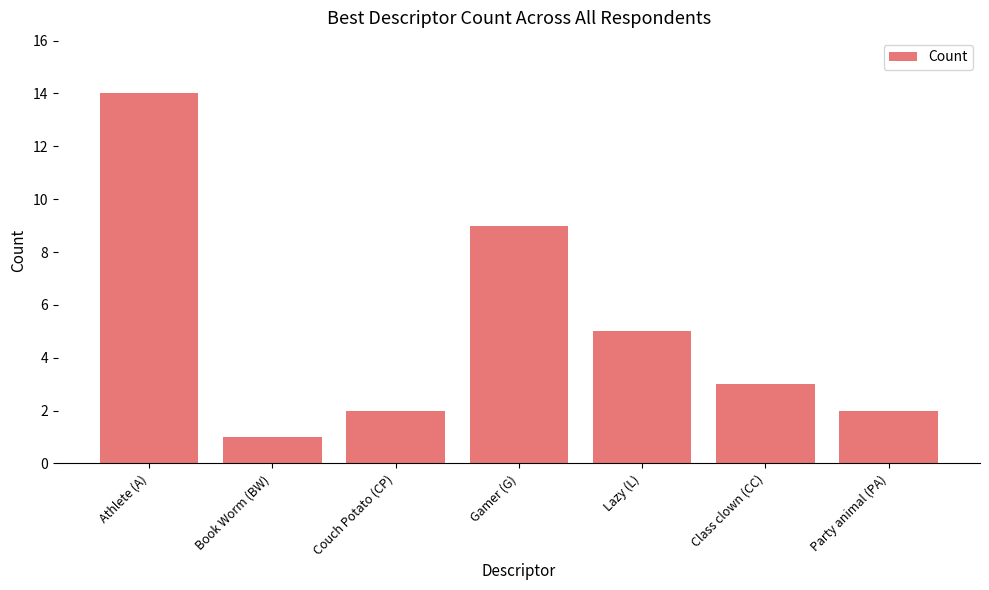

Reading left to right, extract all data points from this chart.

14	1	2	9	5	3	2